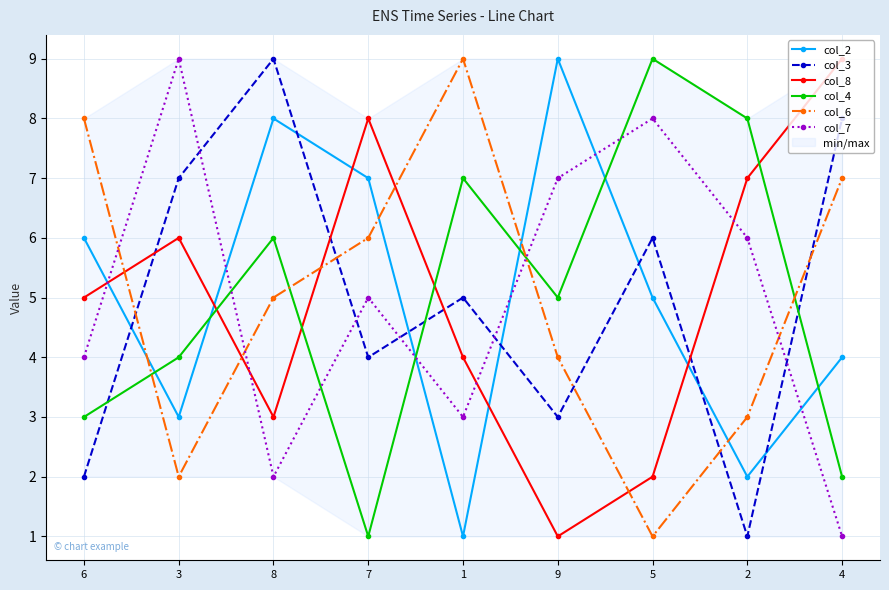

Is it true that col_7 equals 5 at 7?

True